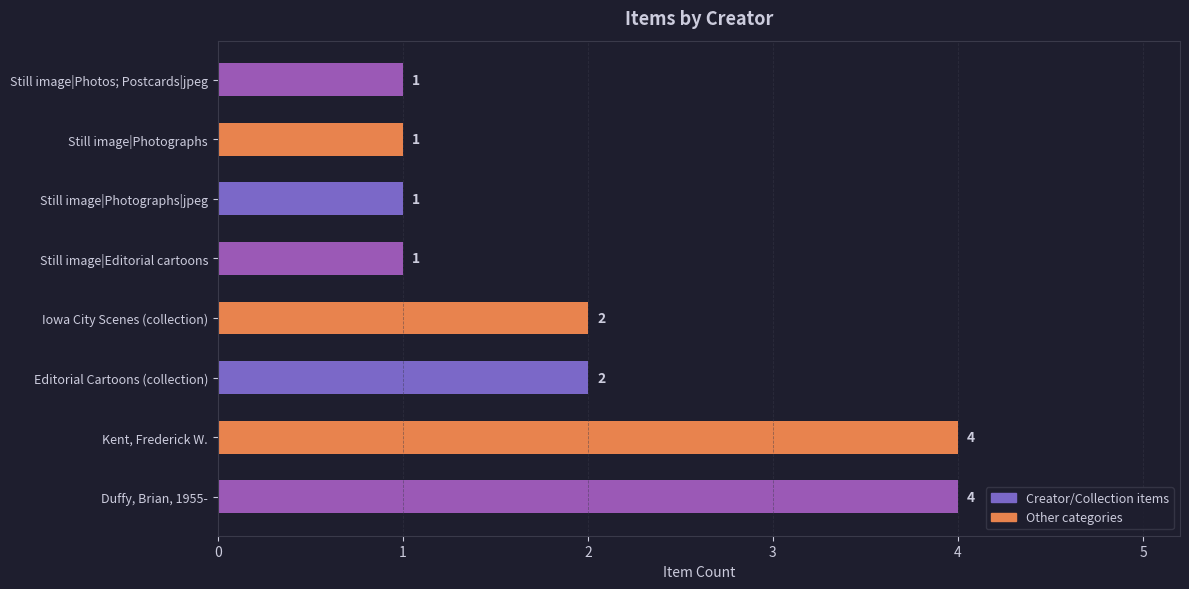

Count the number of data series in this chart.

1